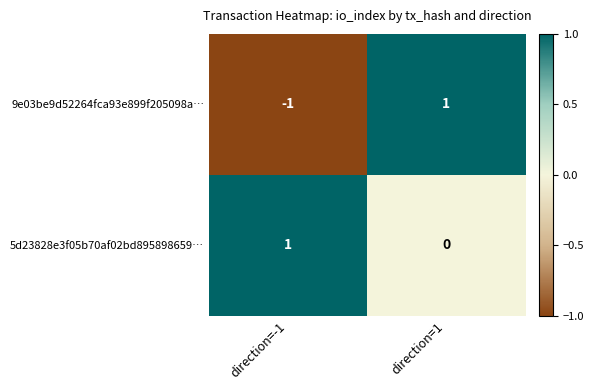

The value of 5d23828e3f05b70af02bd895898659… at direction=1 is -1. True or false?

False